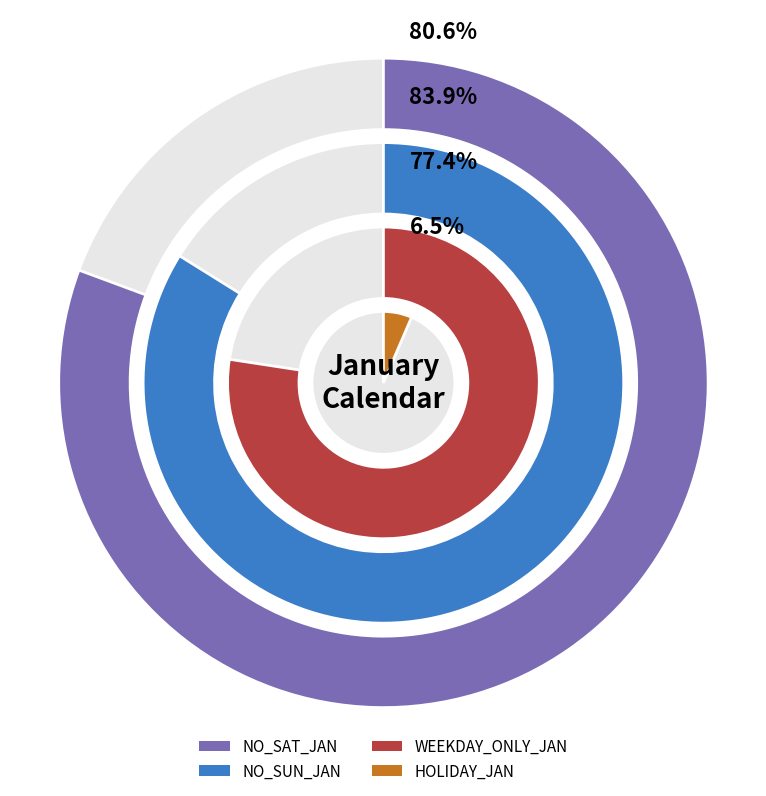

Does any single category account for the majority?

No